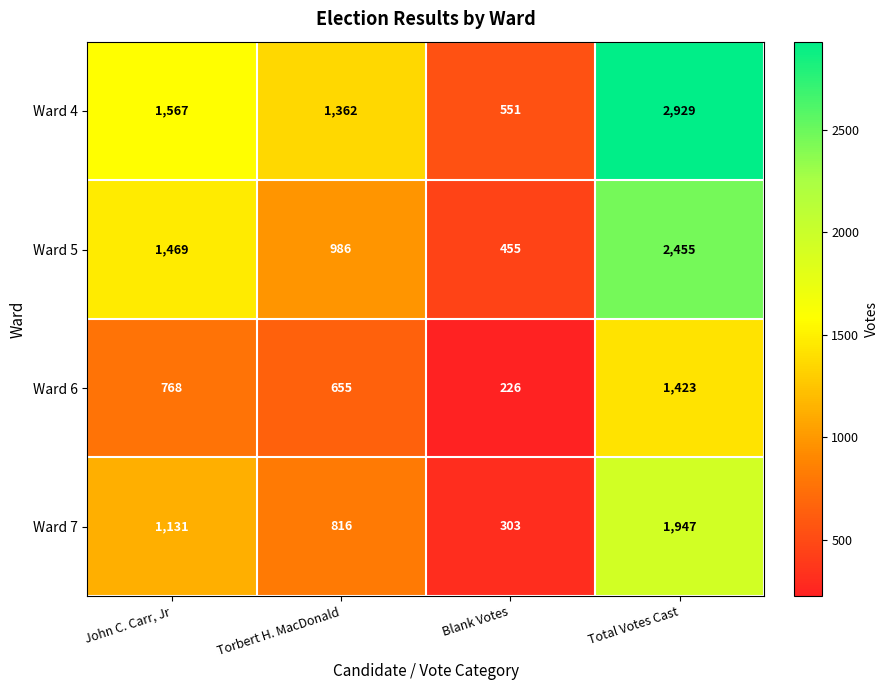

At how many categories does at least one series exceed 2093?

1